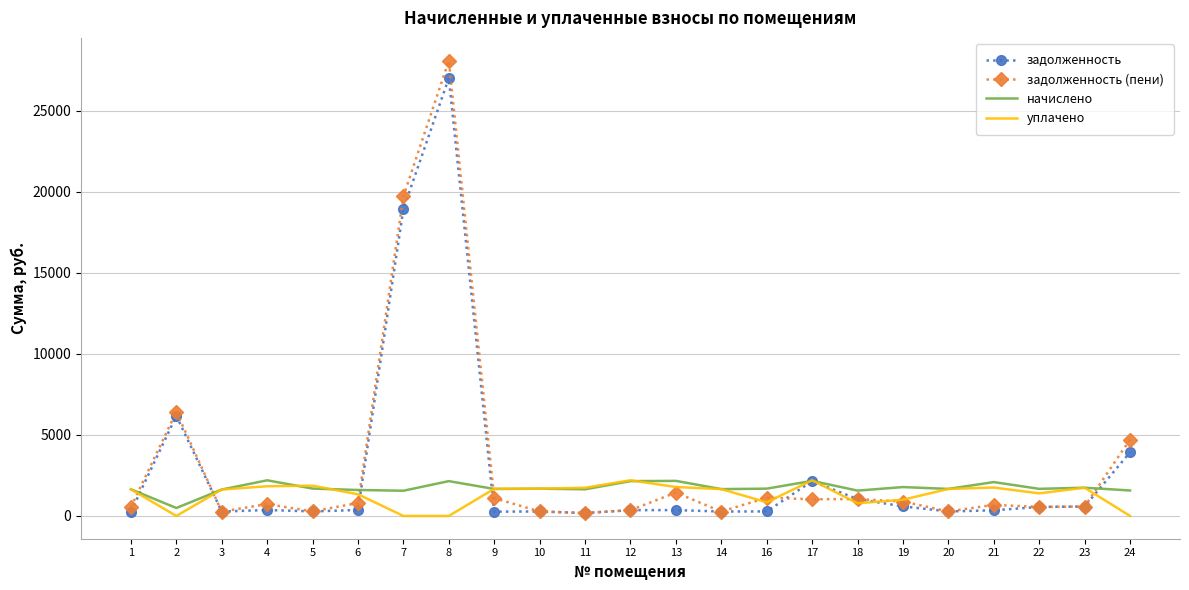

Which series has the widest spread of values?

задолженность (пени)